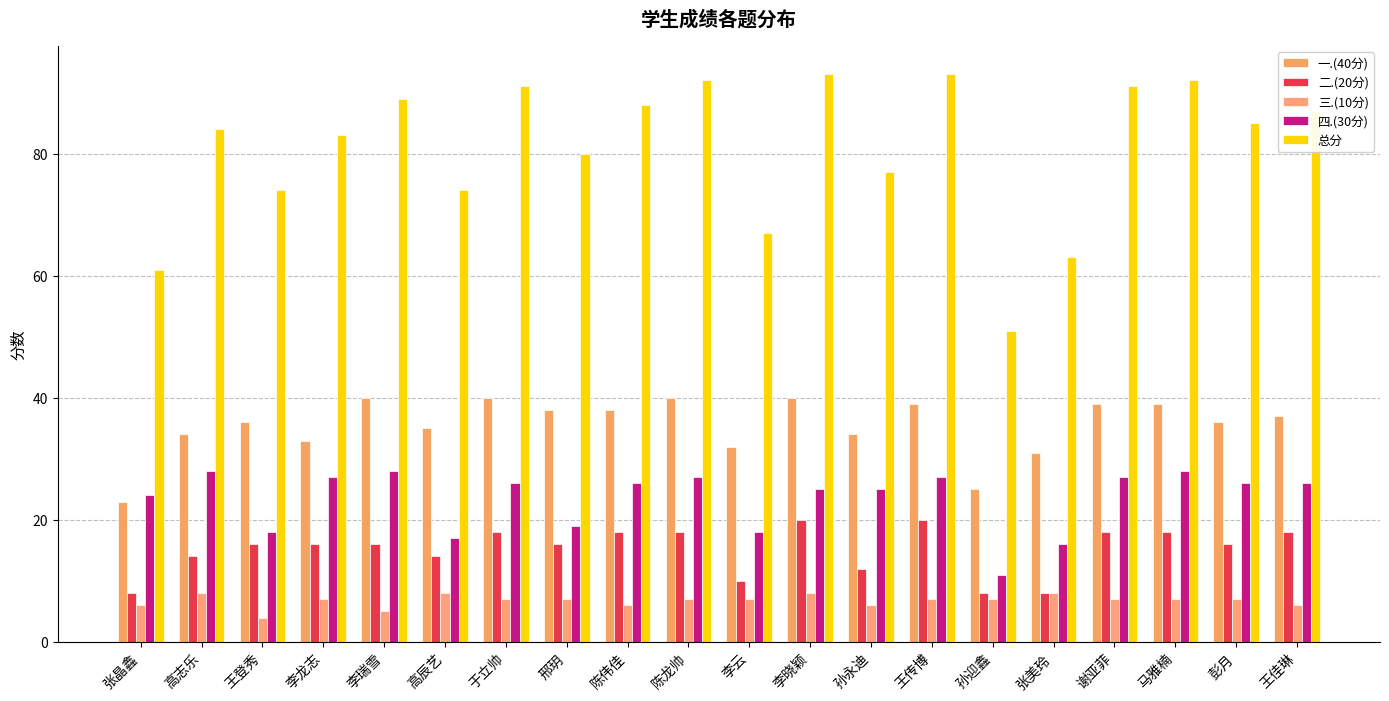

Are the bars horizontal?

No